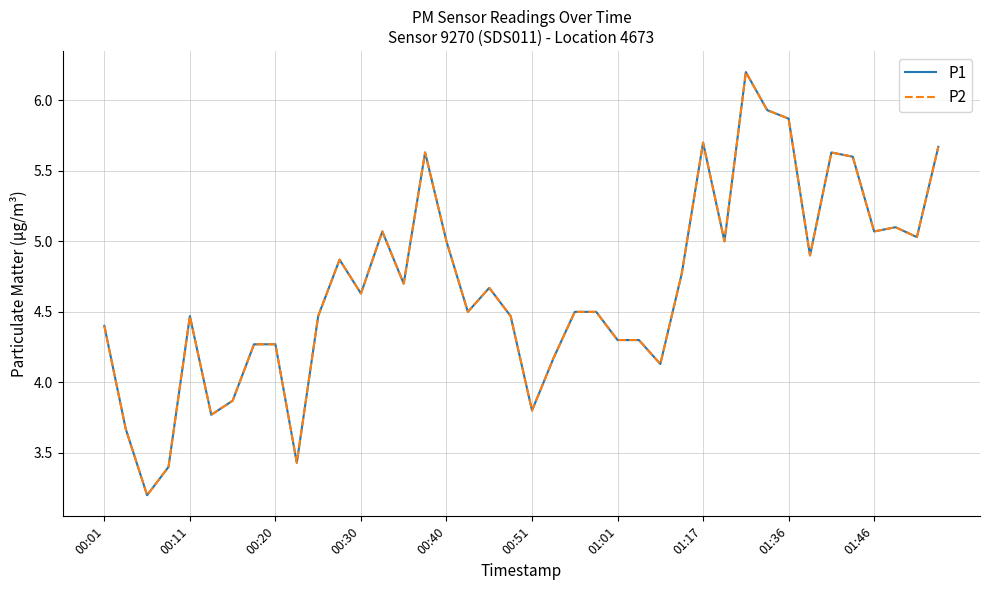

Which series has the largest total across all categories?

P1